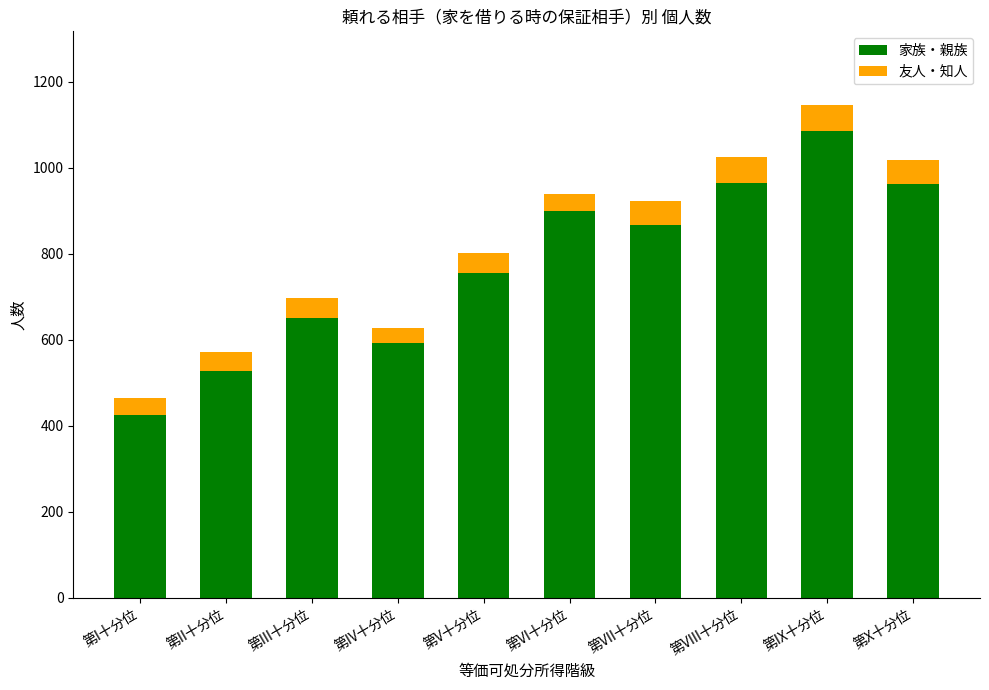

What is the average value of the 家族・親族 series?

773